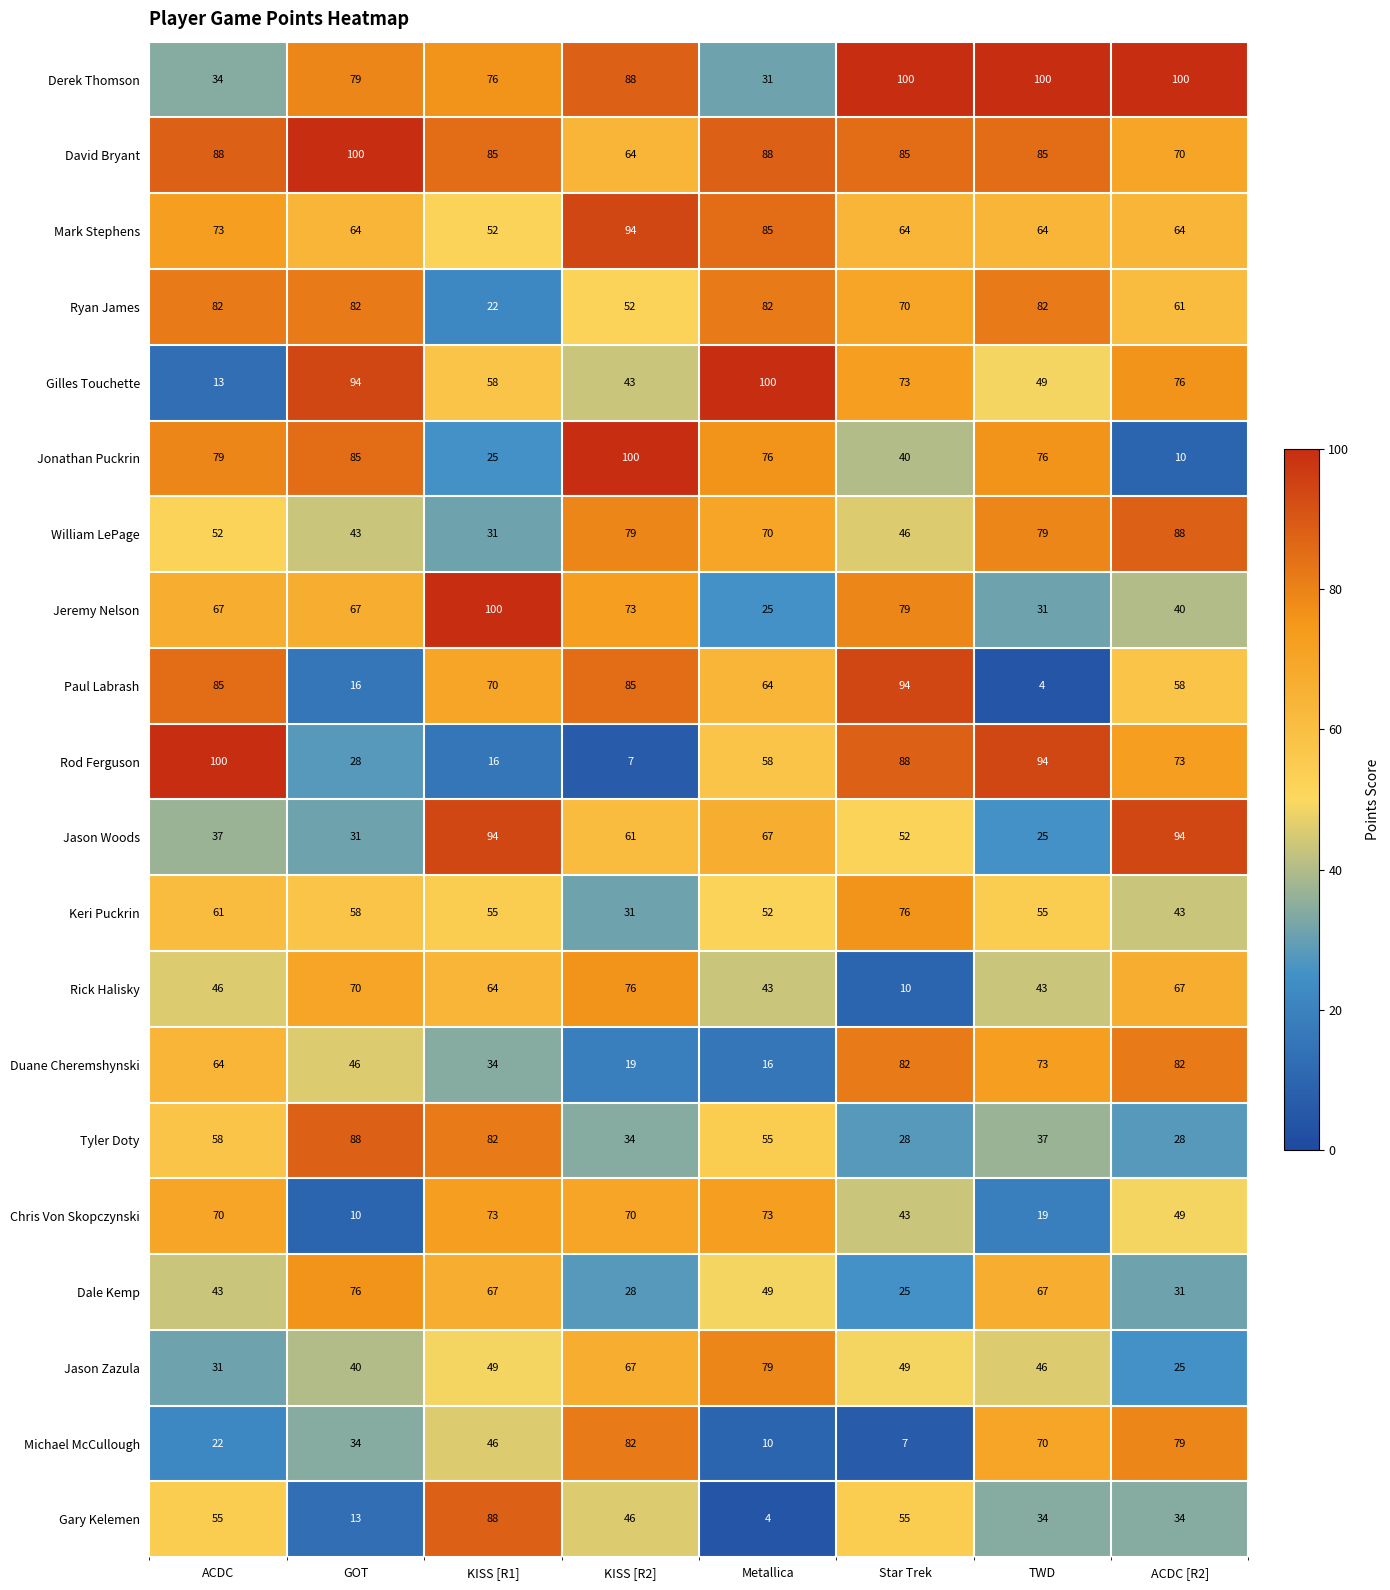

How many data points does each series have?

8